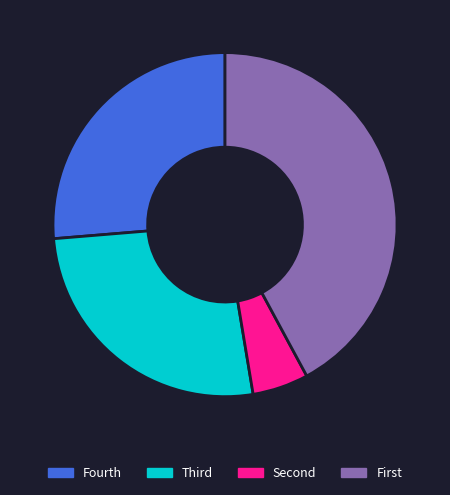

How many segments does this pie chart have?

4